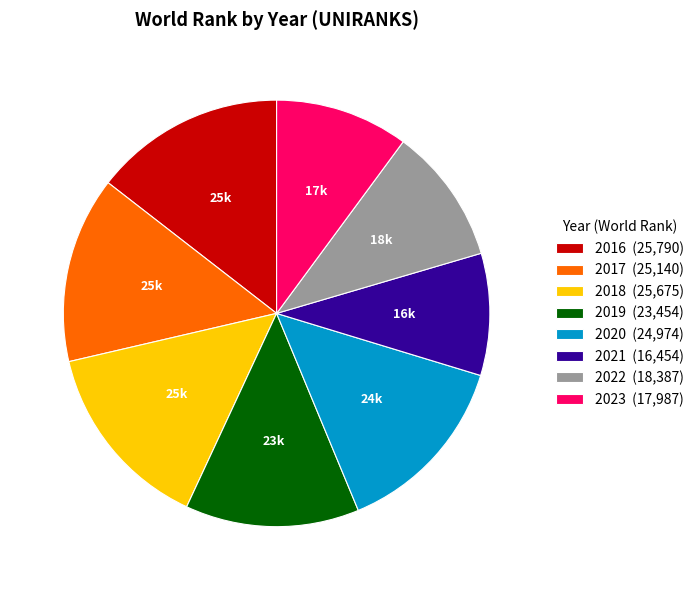

True or false: 2017 (25,140) accounts for 27% of the total.

False